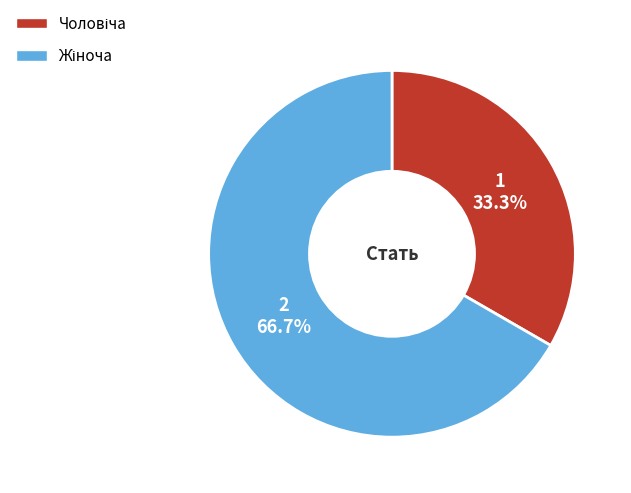

Does any single category account for the majority?

Yes